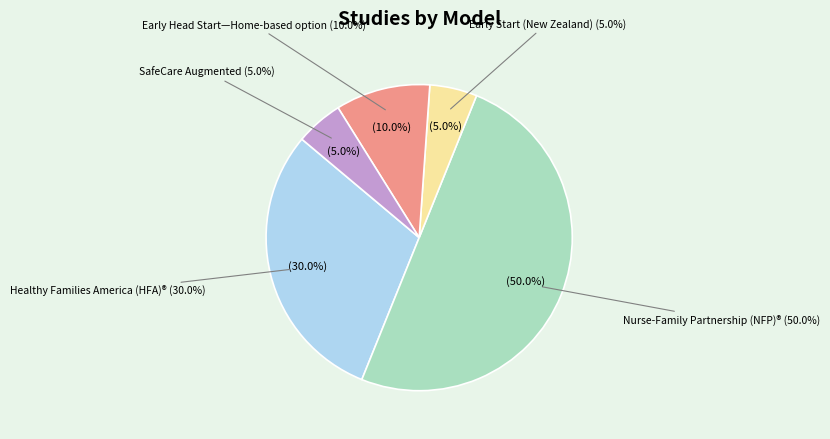

Is Nurse-Family Partnership (NFP)® the majority of the pie?

No